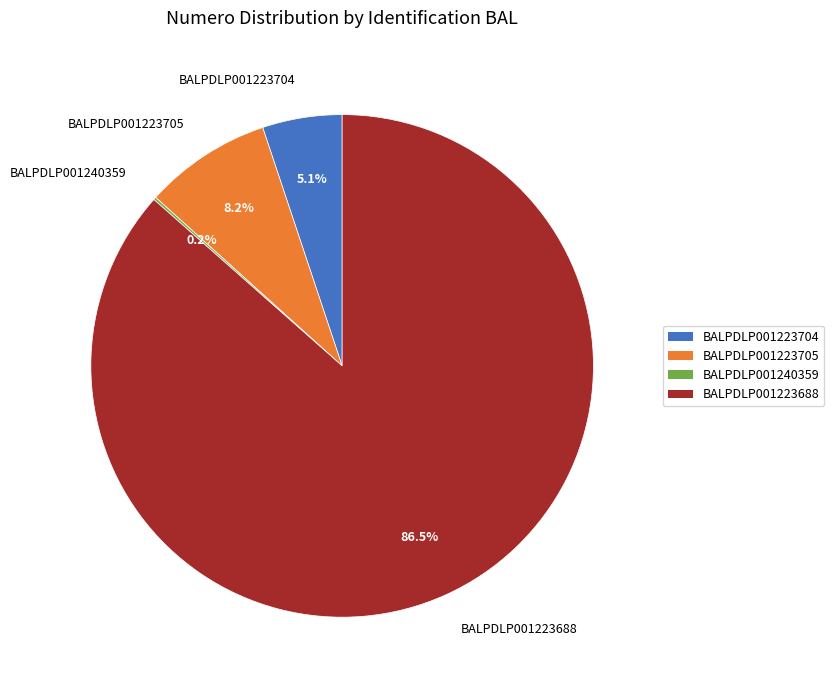

Which category accounts for the majority?

BALPDLP001223688